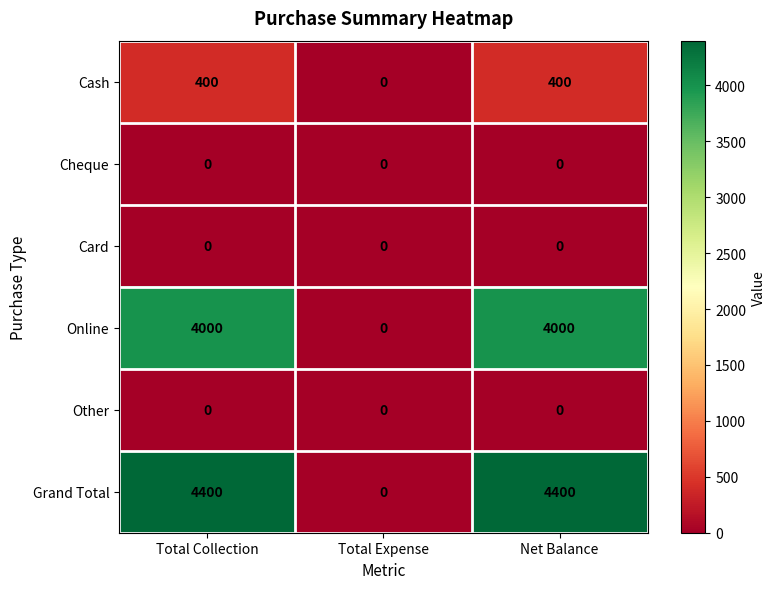

Which series has the widest spread of values?

Grand Total